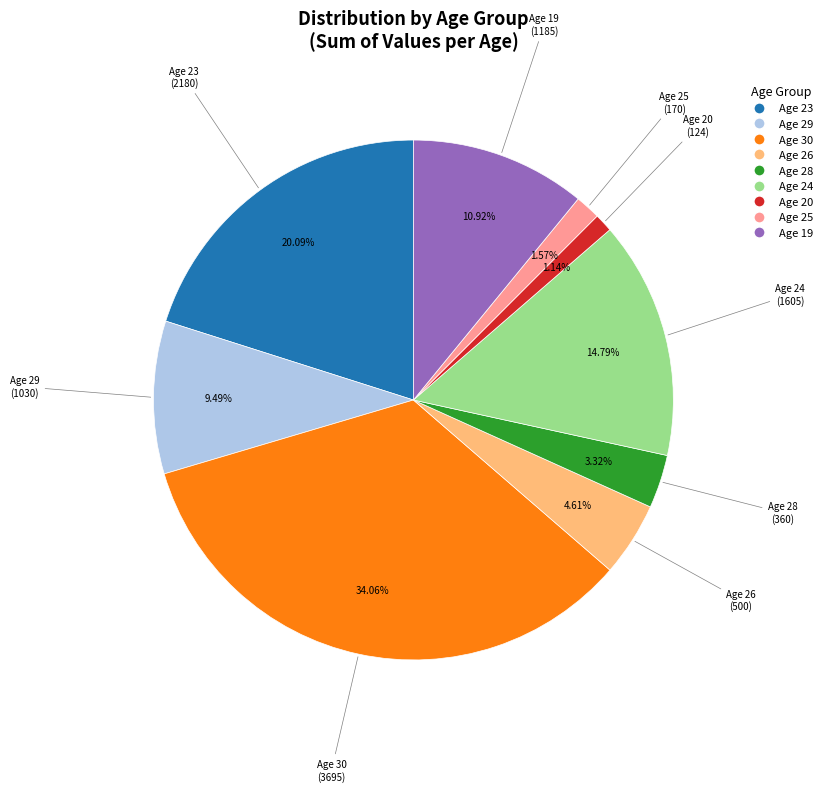

To the nearest percent, what is the average slice percentage?

11%